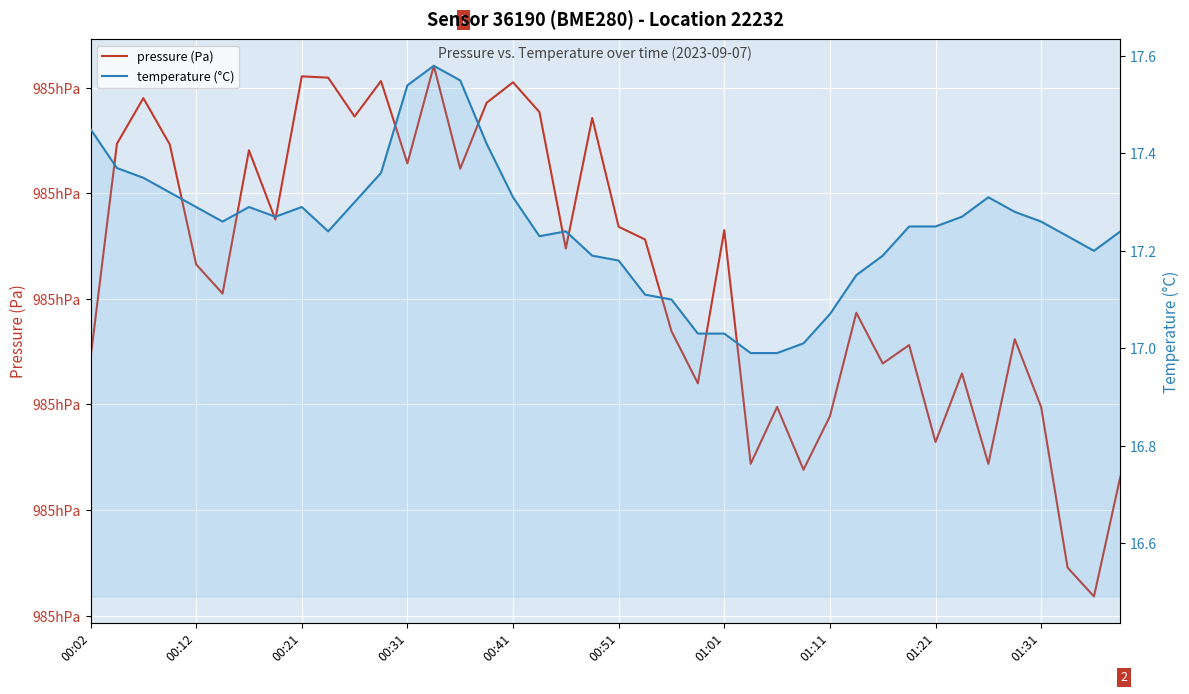

Which series has the largest total across all categories?

pressure (Pa)